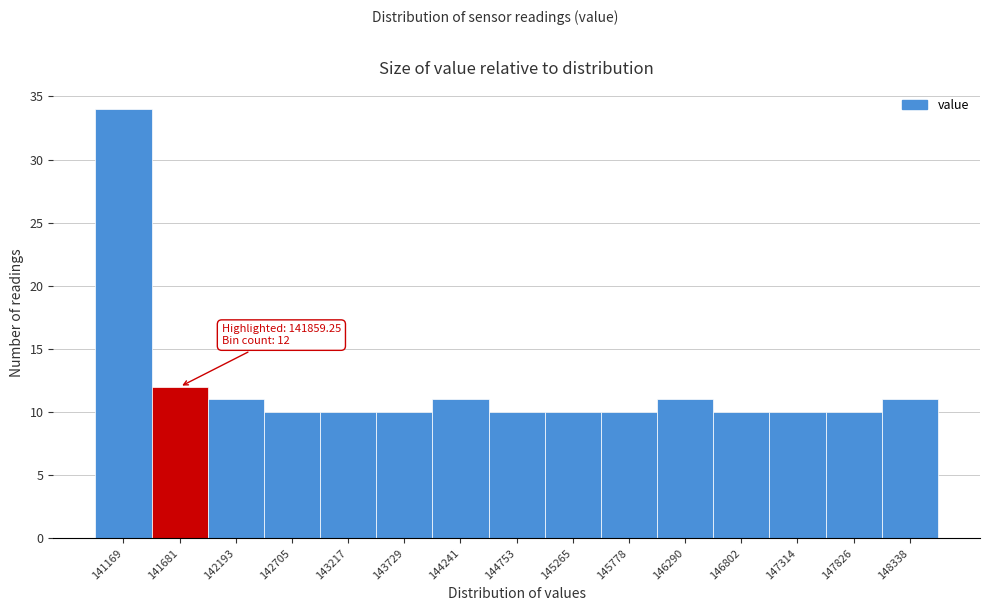

Reading left to right, transcribe all the data shown in this chart.

34	12	11	10	10	10	11	10	10	10	11	10	10	10	11